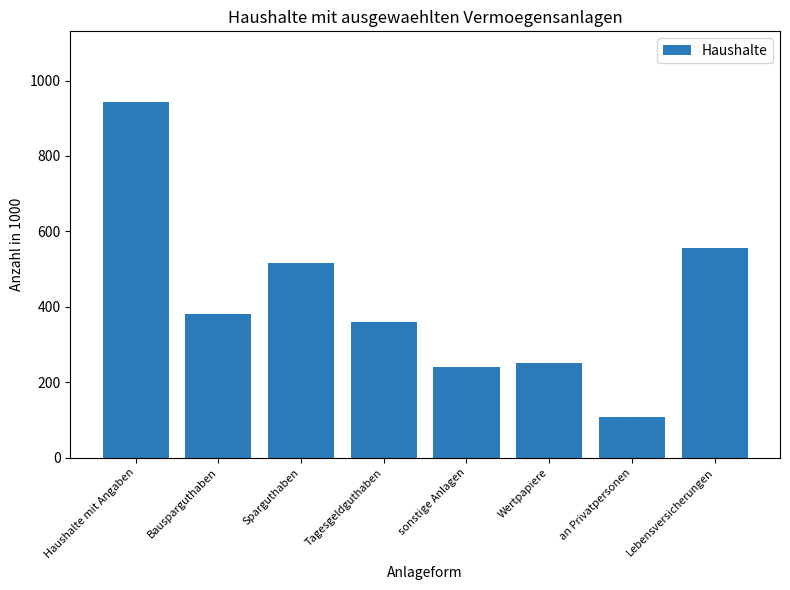

What is the label of the 7th bar from the left?

an Privatpersonen